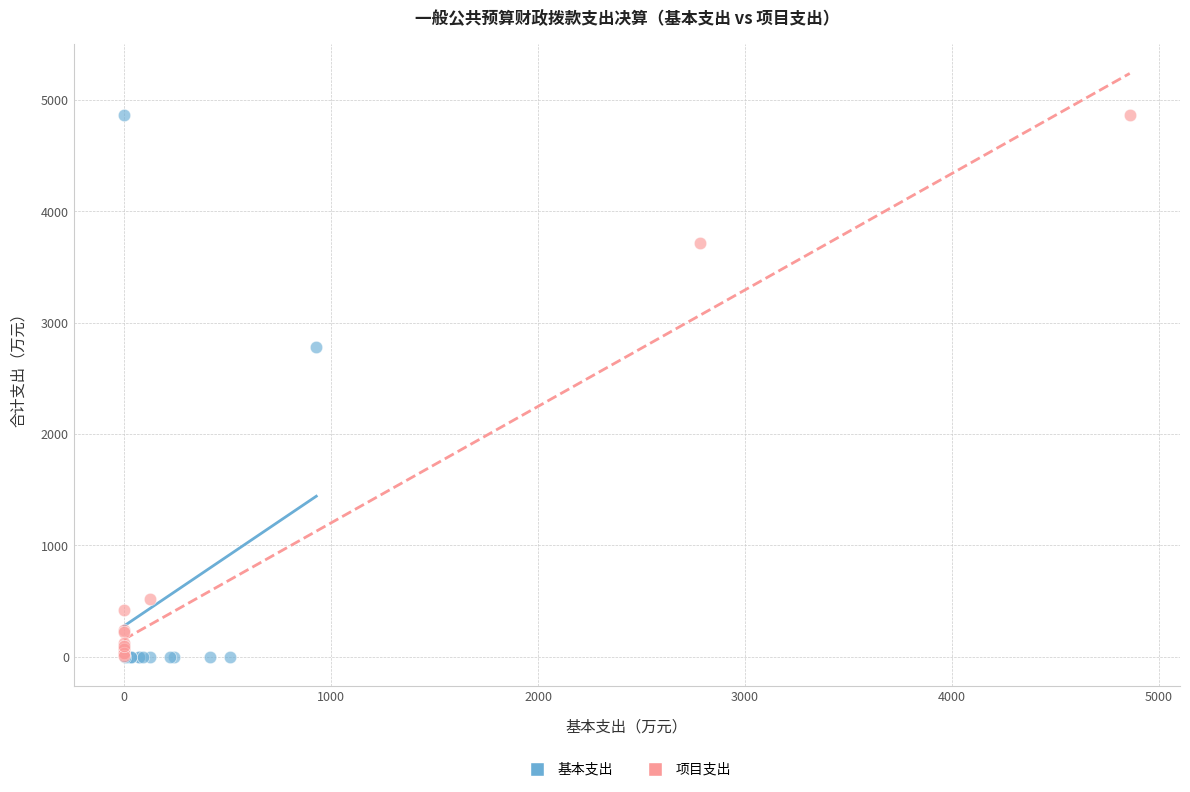

Which series has the largest Y range (max minus min)?

基本支出